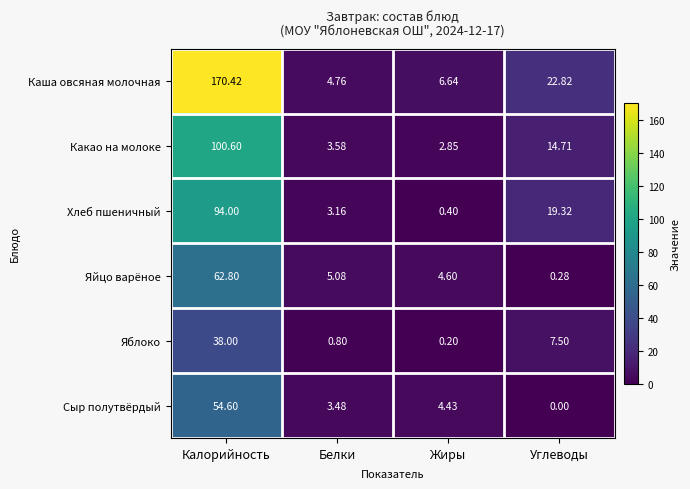

List the series in order of their peak value, lowest first.

Яблоко, Сыр полутвёрдый, Яйцо варёное, Хлеб пшеничный, Какао на молоке, Каша овсяная молочная